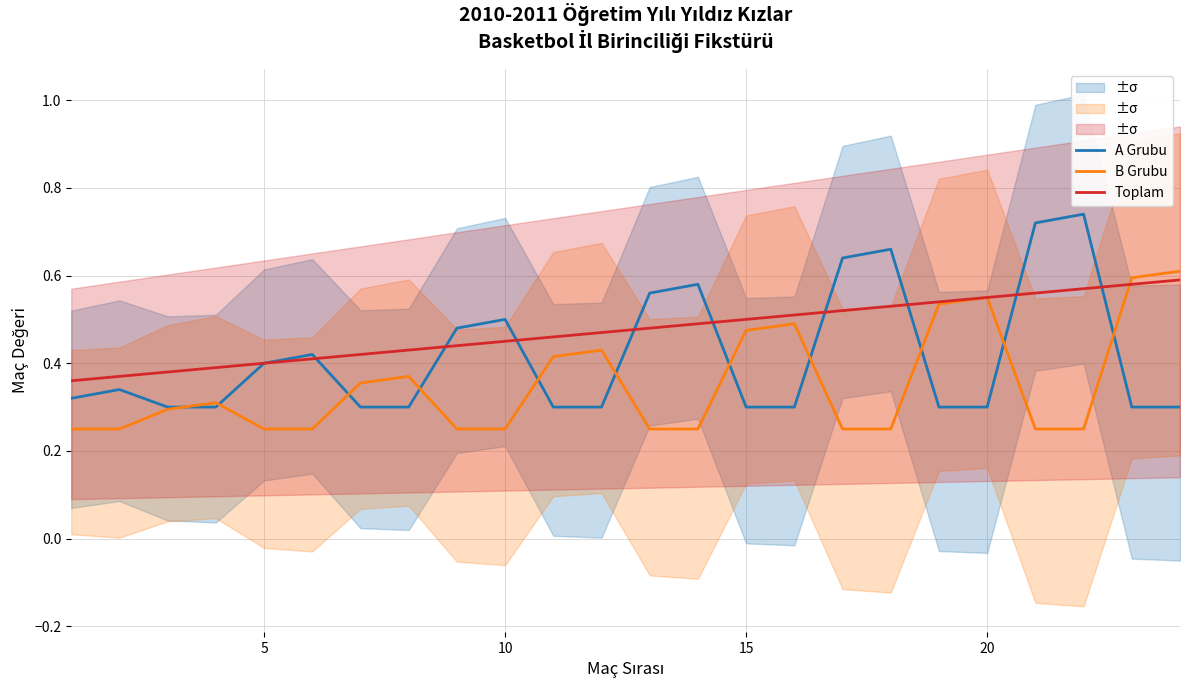

True or false: Toplam and A Grubu intersect in this chart.

True